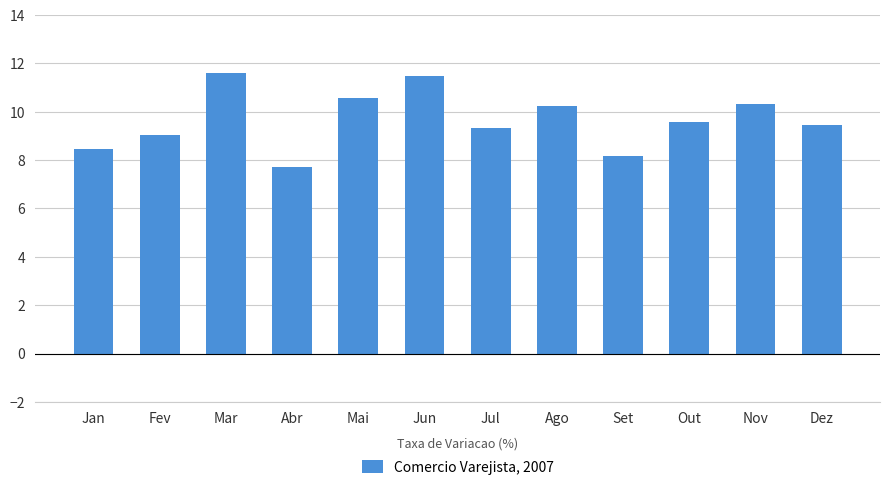

What is the change in value from Abr to Set?

+0.5